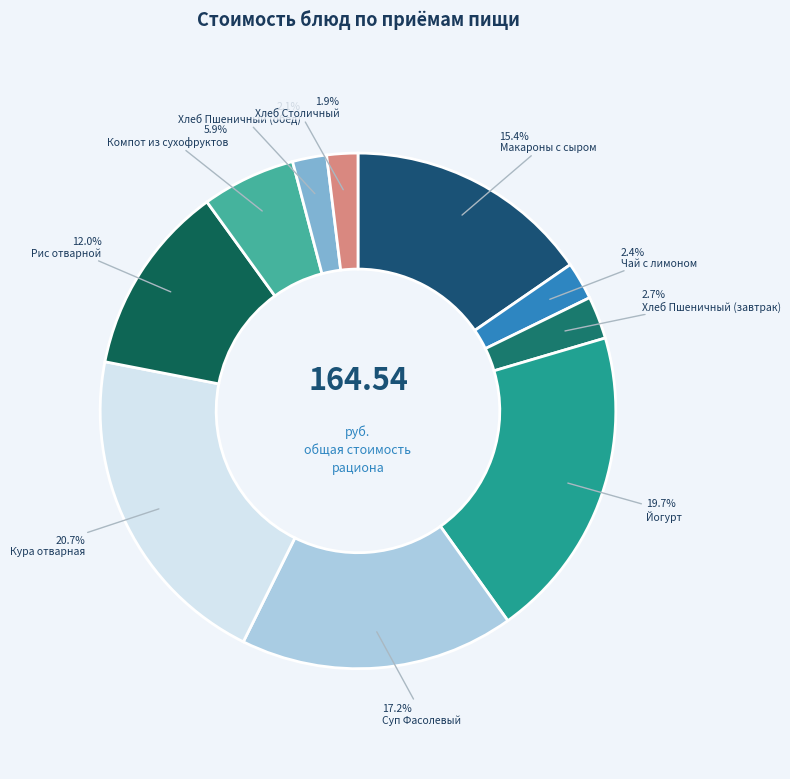

Count the number of slices in the pie.

10